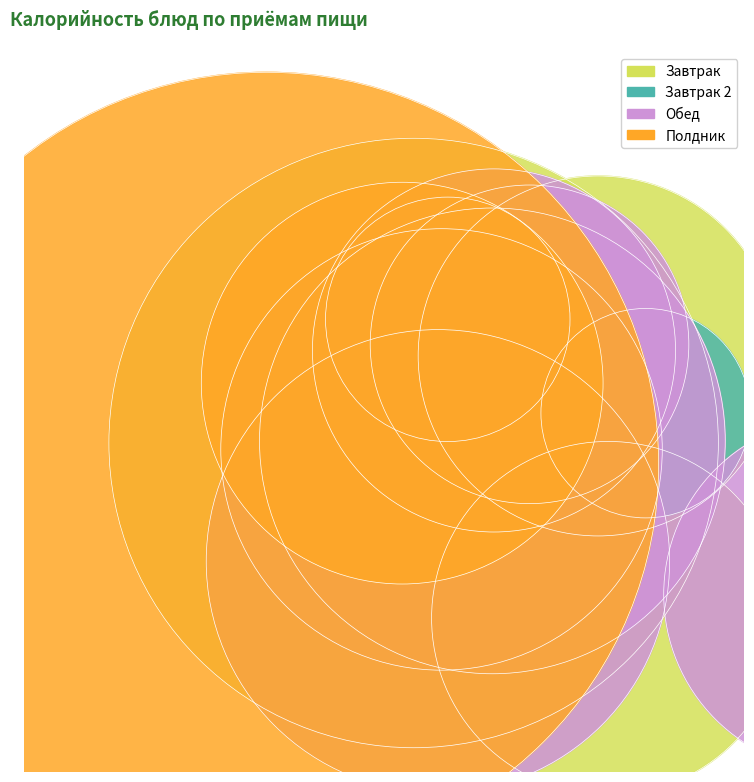

How many slices are in this pie chart?

14